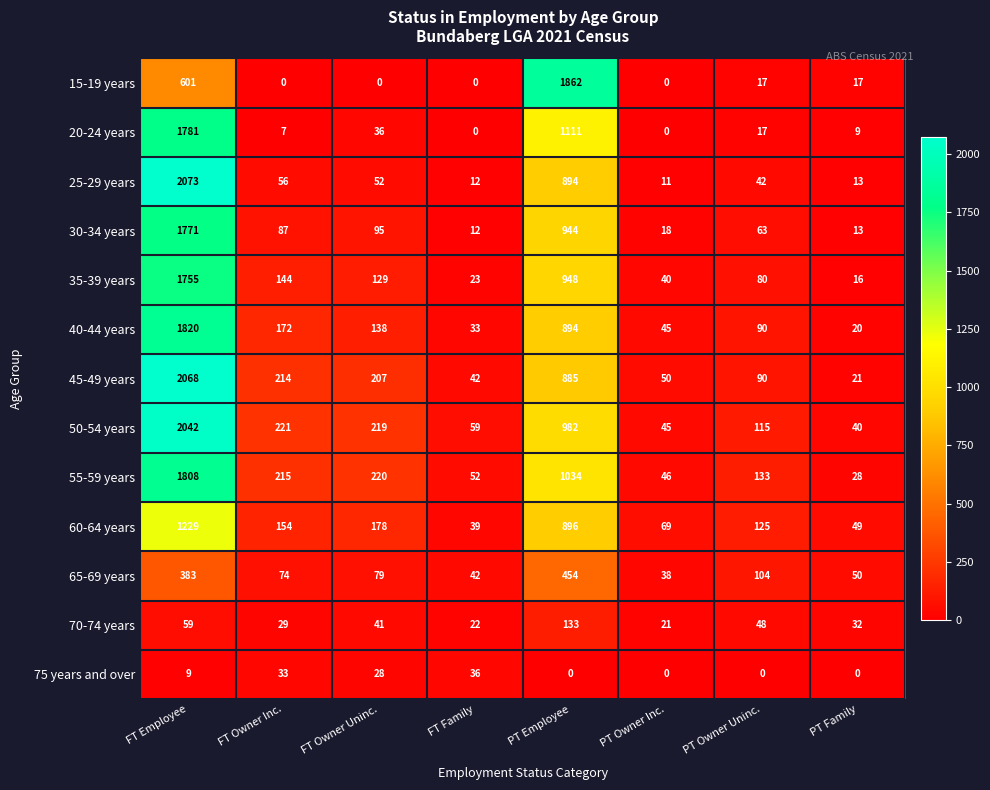

Where is 65-69 years nearest to the value 246?

FT Employee